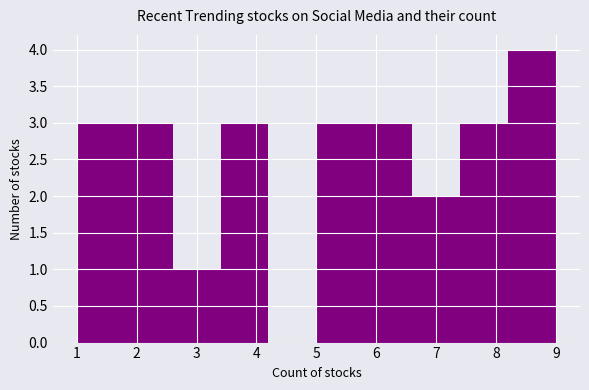

Reading left to right, list every bar in this chart as the range it spans on the x-axis followed by its height. The values are not printed on the chart, so give them approximately, as read against the axis.

1.0 to 1.8: 3
1.8 to 2.6: 3
2.6 to 3.4: 1
3.4 to 4.2: 3
4.2 to 5.0: 0
5.0 to 5.8: 3
5.8 to 6.6: 3
6.6 to 7.4: 2
7.4 to 8.2: 3
8.2 to 9.0: 4